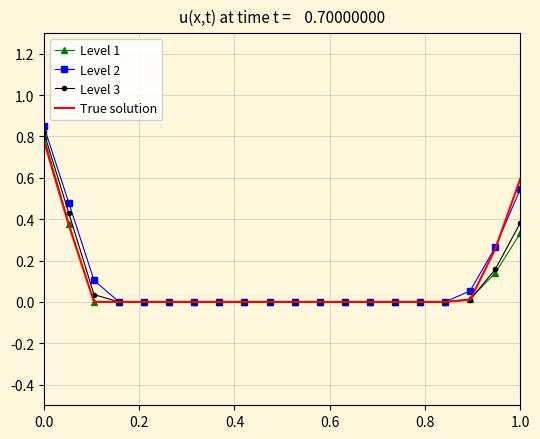

Which series has the widest spread of values?

Level 2